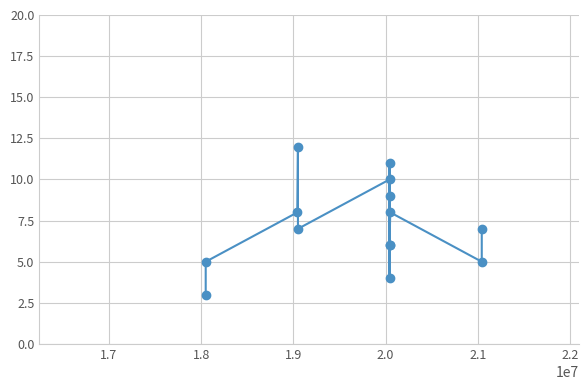

What is the minimum value shown in the chart?

3